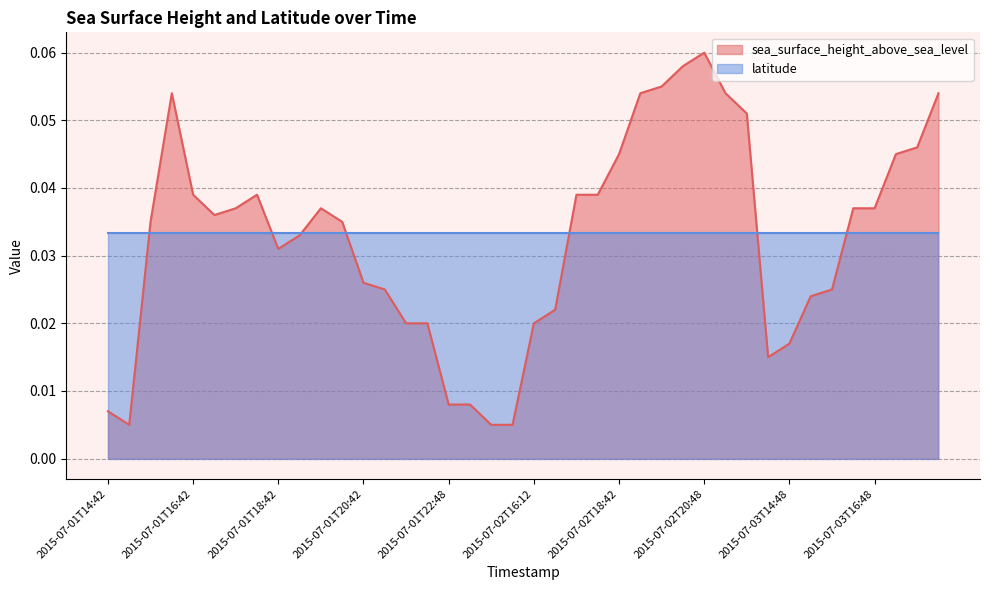

Reading left to right, list all the values displayed in this chart.

0.0	0.0	0.0	0.1	0.0	0.0	0.0	0.0	0.0	0.0	0.0	0.0	0.0	0.0	0.0	0.0	0.0	0.0	0.0	0.0	0.0	0.0	0.0	0.0	0.0	0.1	0.1	0.1	0.1	0.1	0.1	0.0	0.0	0.0	0.0	0.0	0.0	0.0	0.0	0.1